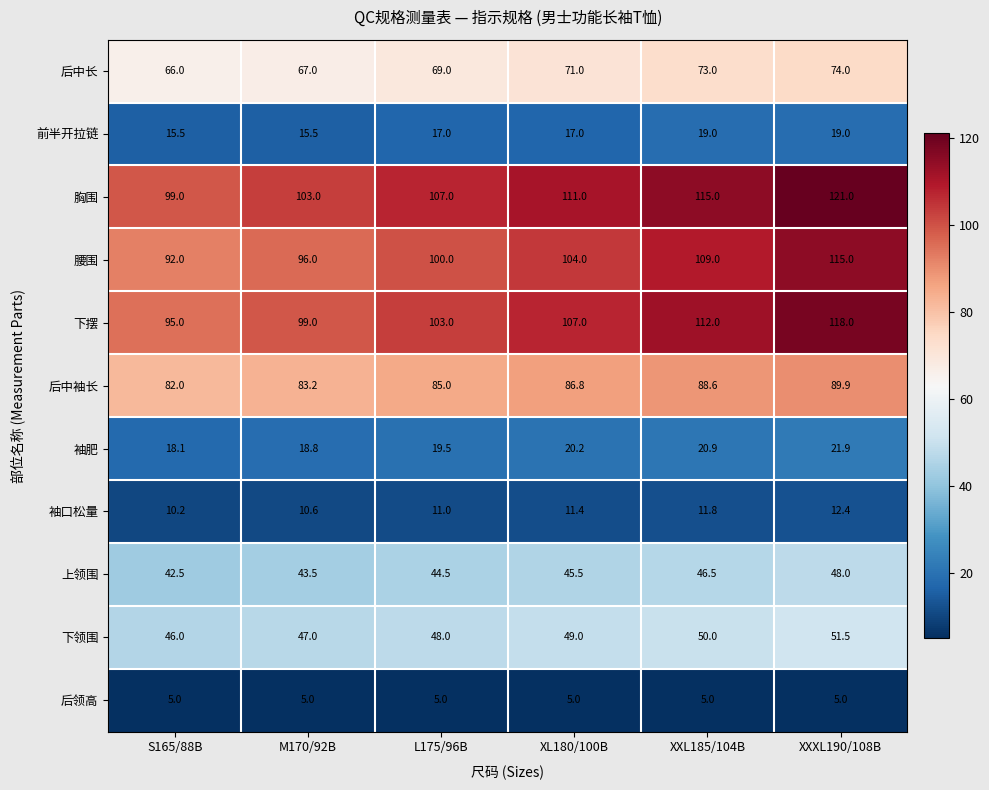

True or false: 后中袖长 has a value of 129.6 at L175/96B.

False